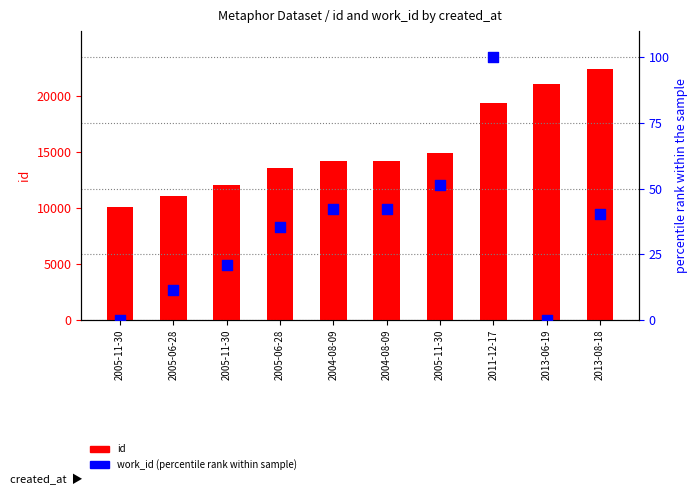

What is the total value across all series at 2013-08-18?

22421.4